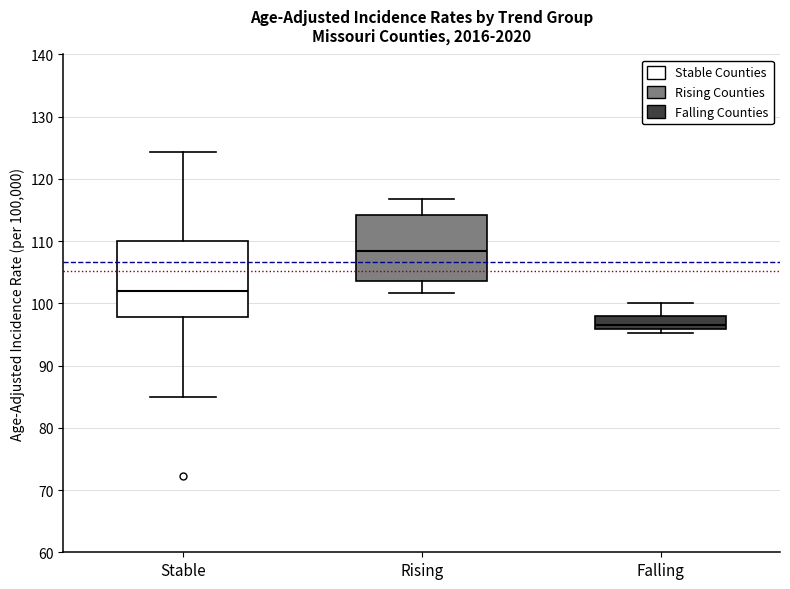

Where does the lower whisker of the box for Rising end on the y-axis? The values are not printed on the chart, so give them approximately, as read against the axis.

102